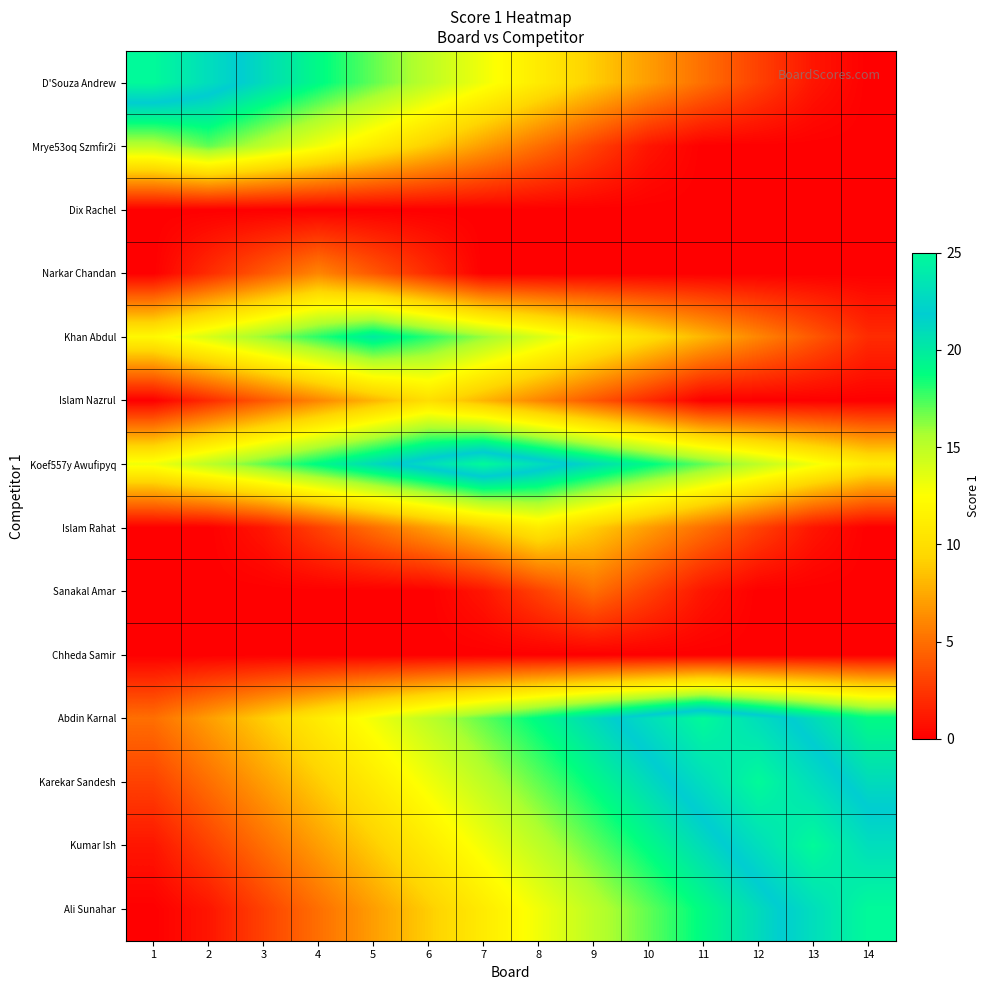

Which label corresponds to the smallest value in the chart?

14